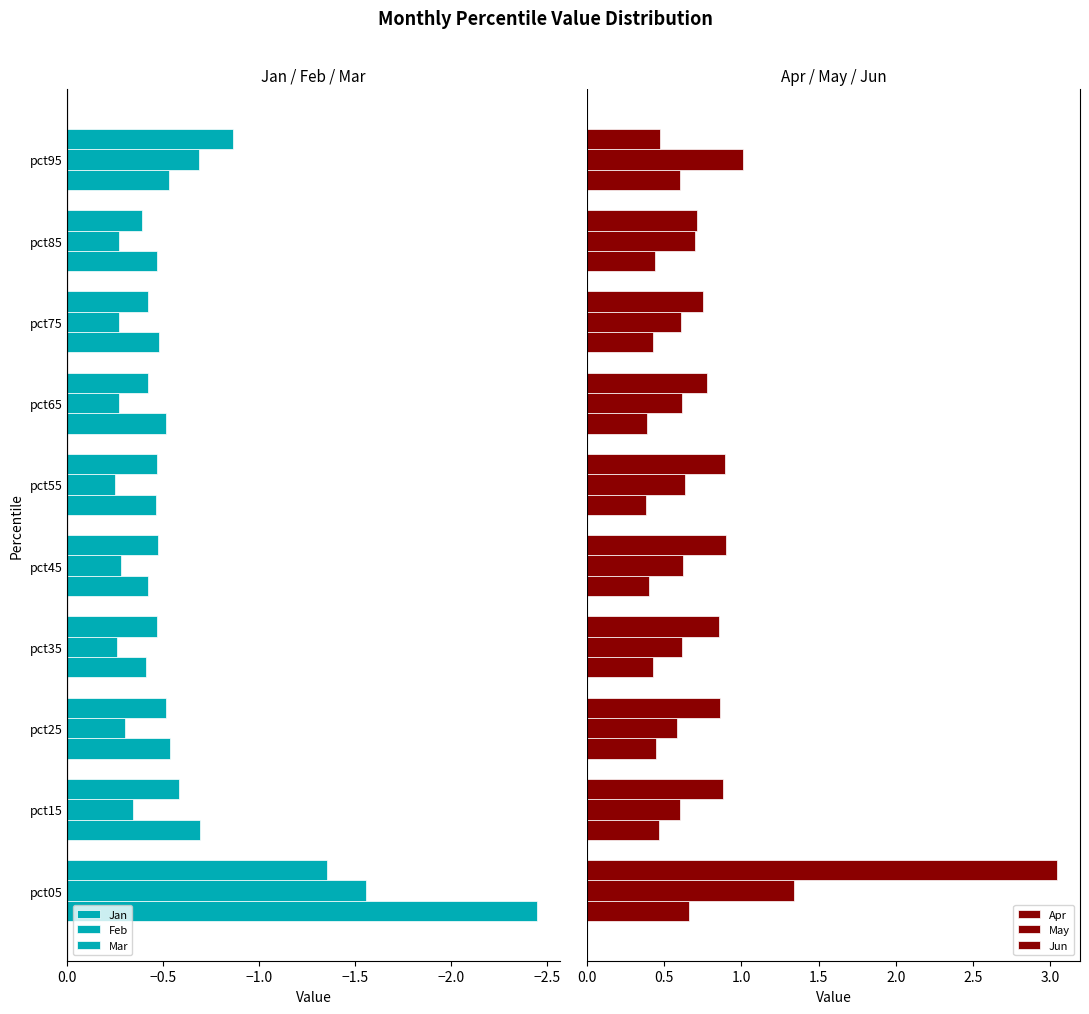

What is the value of the Feb bar at the 7th from the left?

-0.3